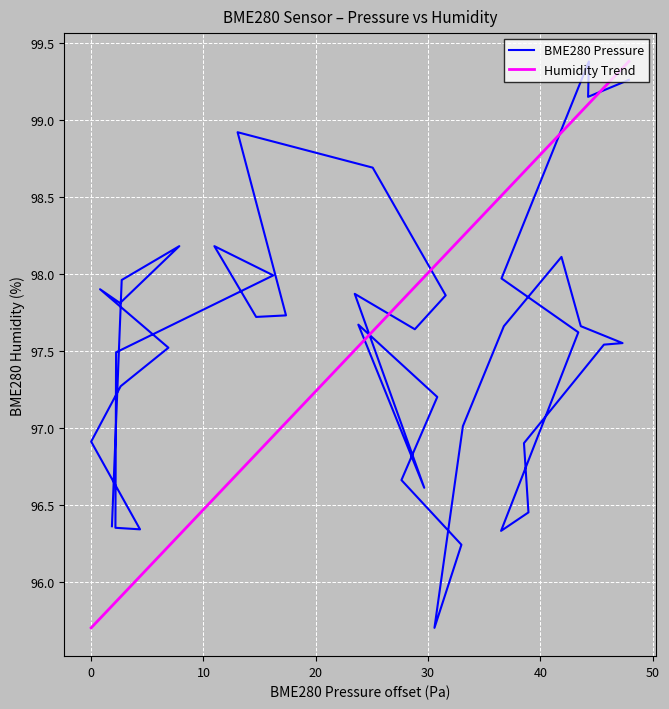

The value of BME280 Pressure at 25 is 41.2. True or false?

False